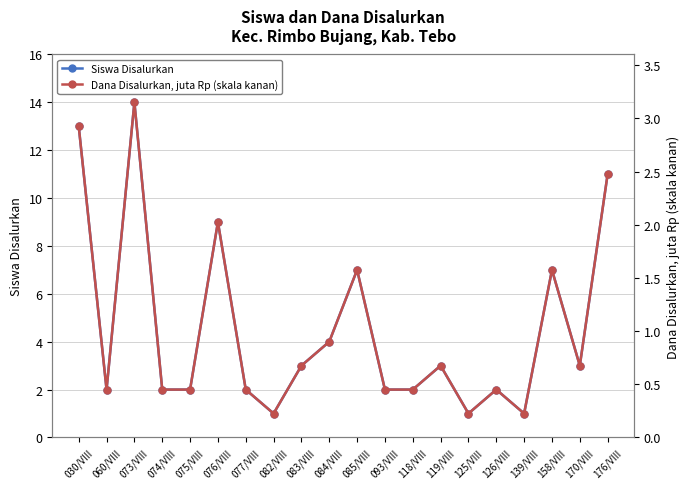

The value of Dana Disalurkan, juta Rp (skala kanan) at 083/VIII is 0.7. True or false?

True